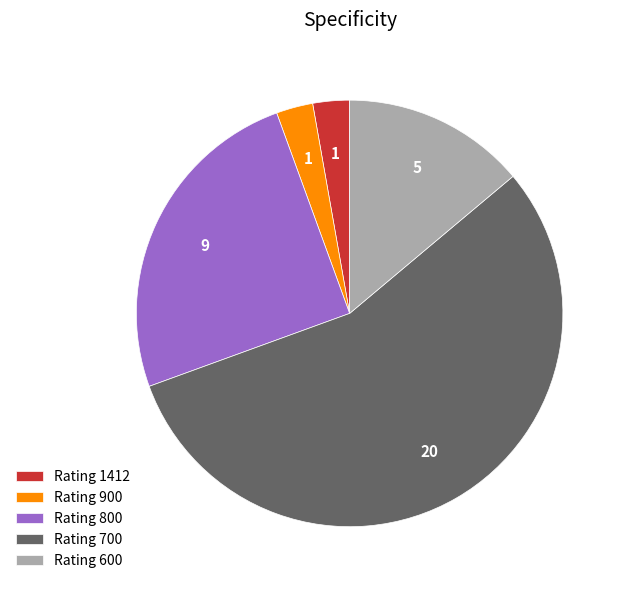

Which category has the biggest portion of the pie?

Rating 700